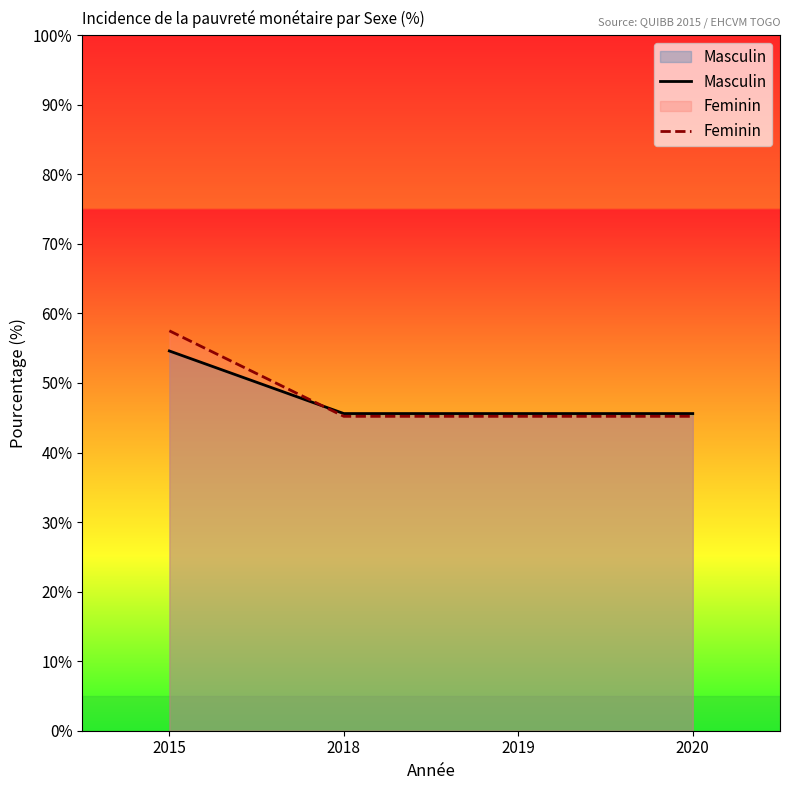

True or false: Feminin and Masculin intersect in this chart.

True